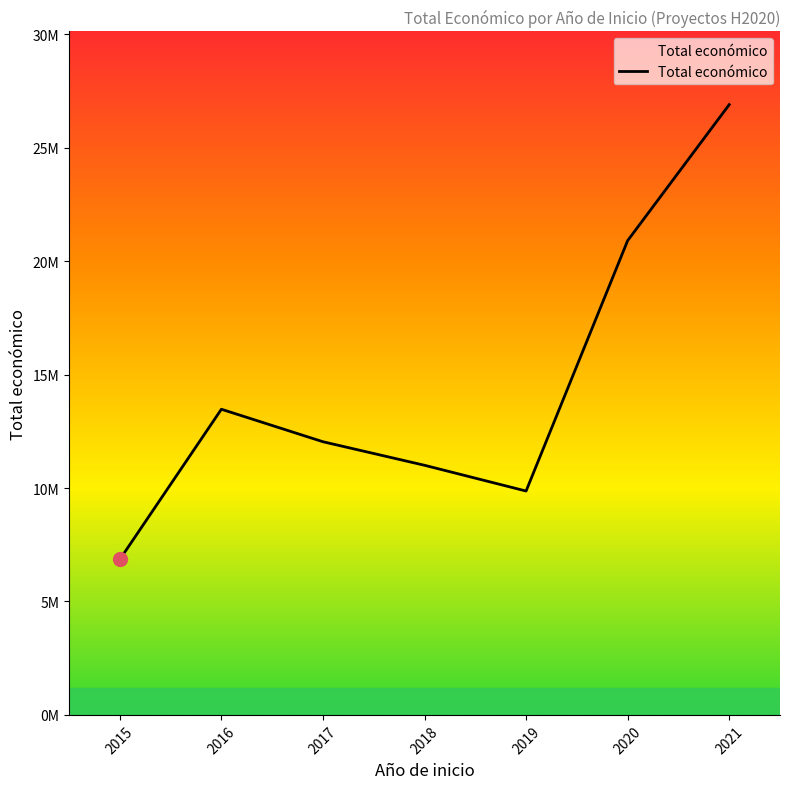

What is the average value?

14432578